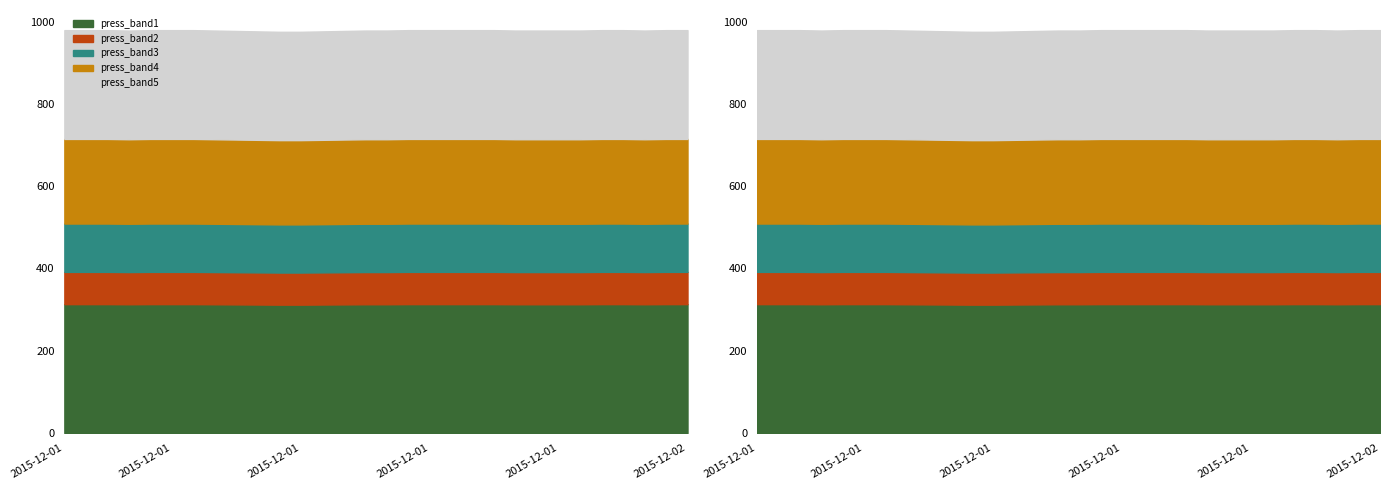

Reading left to right, list all the values displayed in this chart.

979	979	979	978	979	979	979	978	977	976	975	975	976	977	978	978	979	979	979	979	979	978	978	978	978	979	979	978	979	979